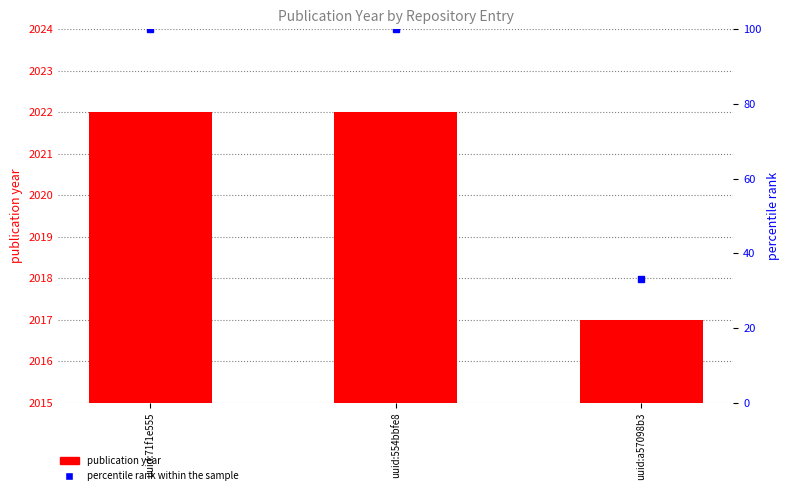

Count the percentile rank within the sample values in the range 33 to 100.

3